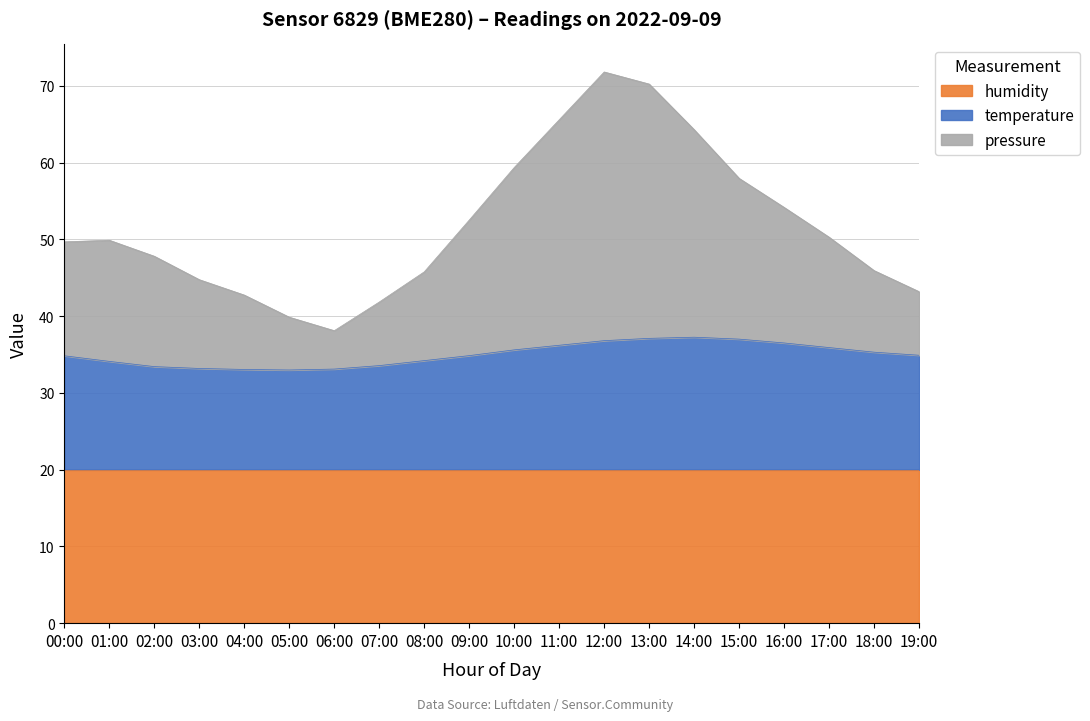

True or false: temperature and pressure intersect in this chart.

False